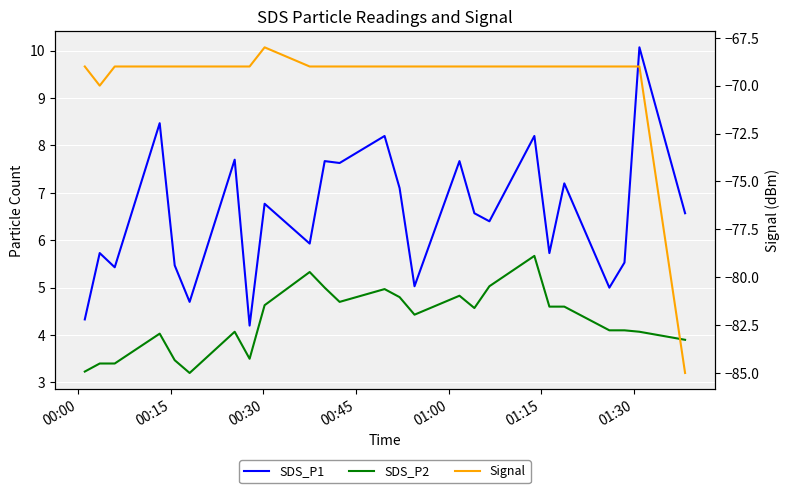

True or false: SDS_P1 and SDS_P2 cross at least once.

False